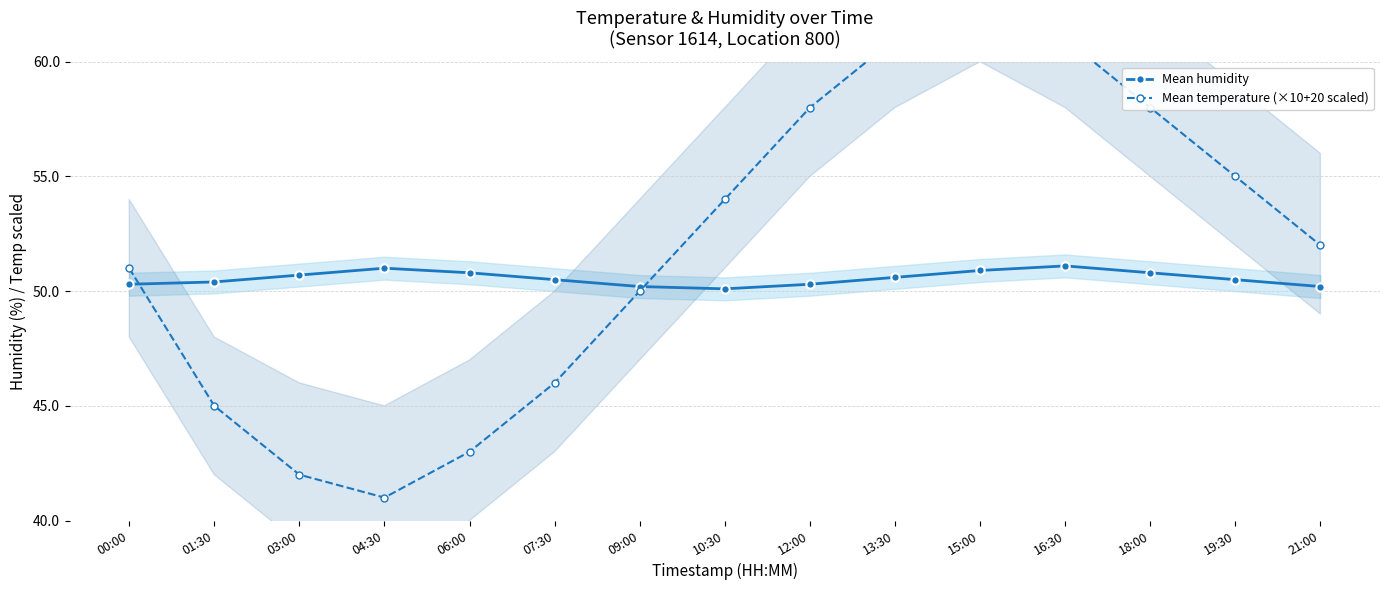

What is the value of the Mean humidity point at the 11th from the left?

50.9